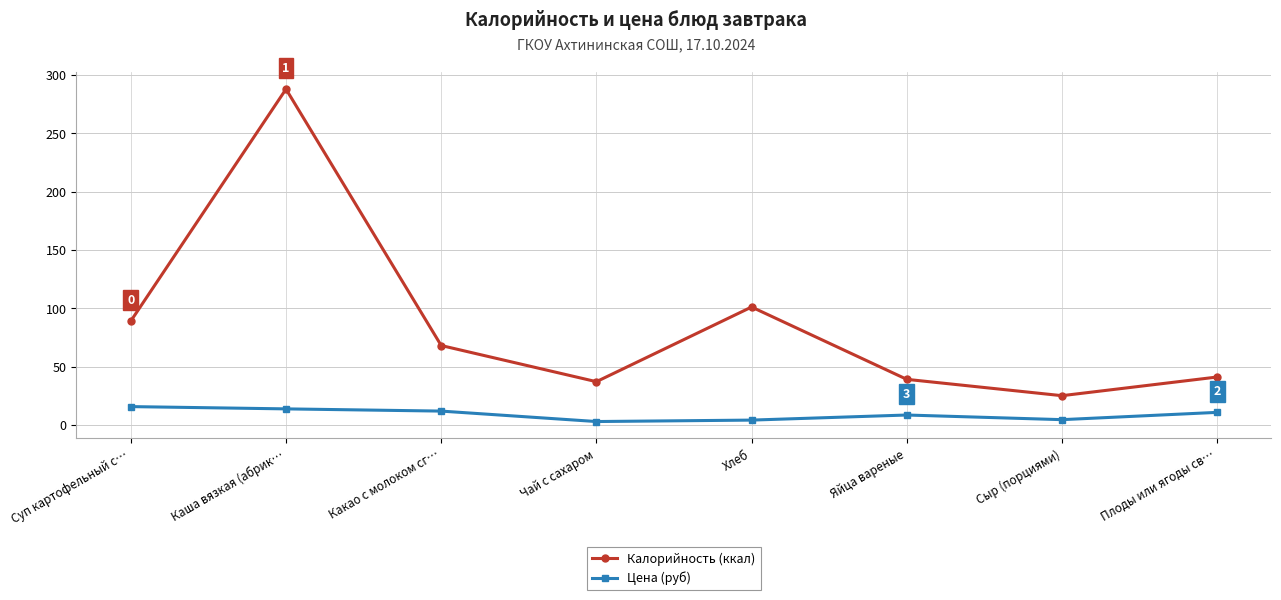

What is the value of the Калорийность (ккал) point at the 2nd from the left?

287.8